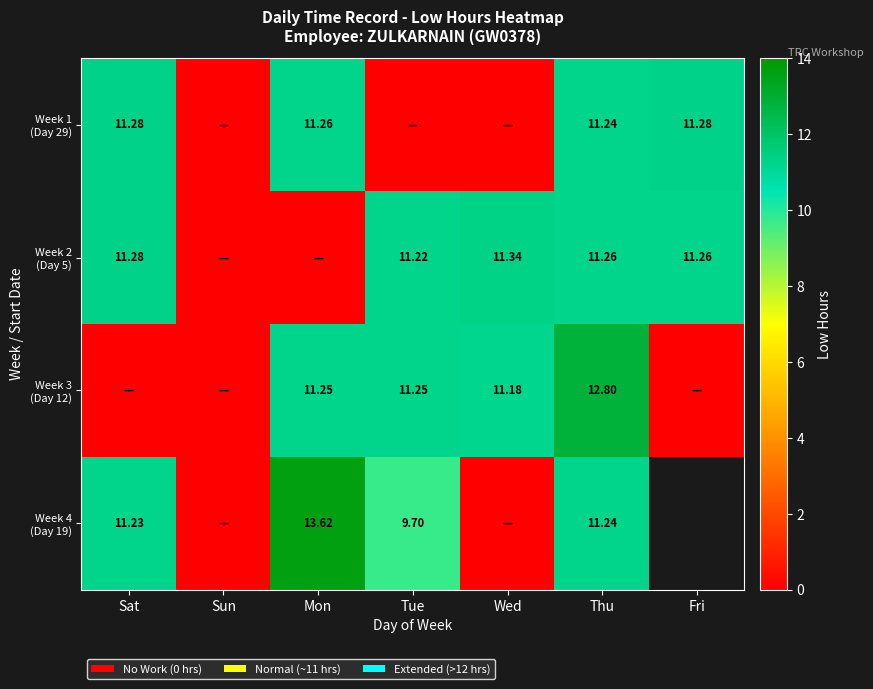

What is the maximum value for Week 4 (Day 19)?

13.6